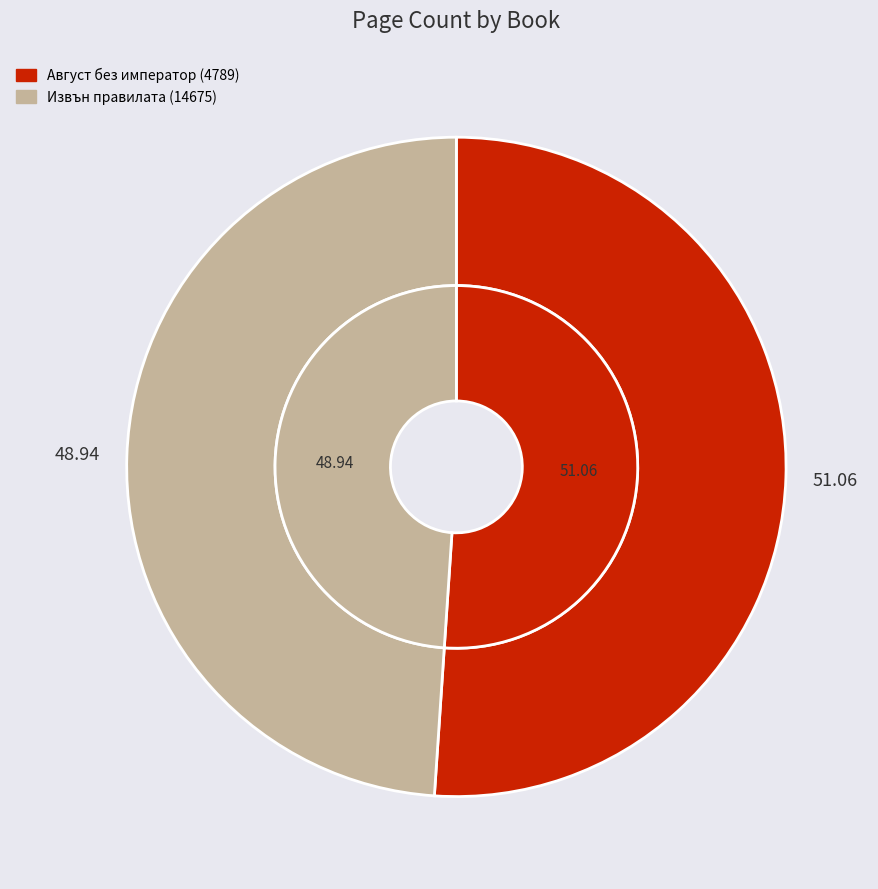

Rank the categories by value from lowest to highest.

Извън правилата (14675), Август без император (4789)